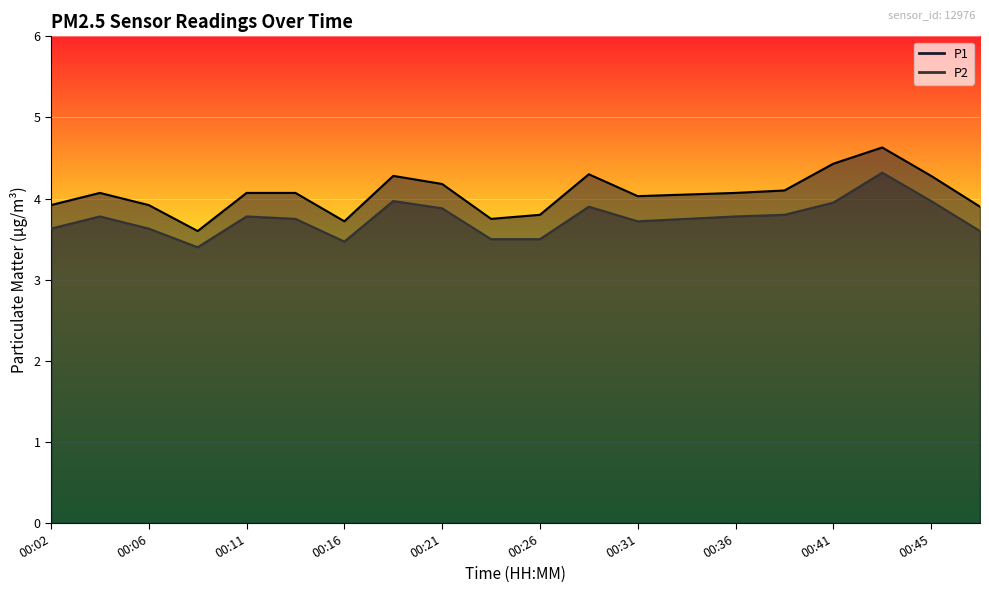

In P1, how many points are lower than both neighbors (excluding endpoints)?

4